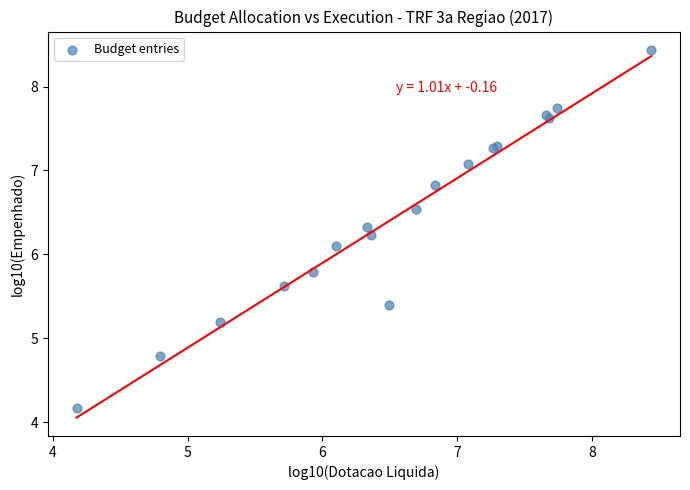

What Y value in the scatter plot is closest to 6?

6.1